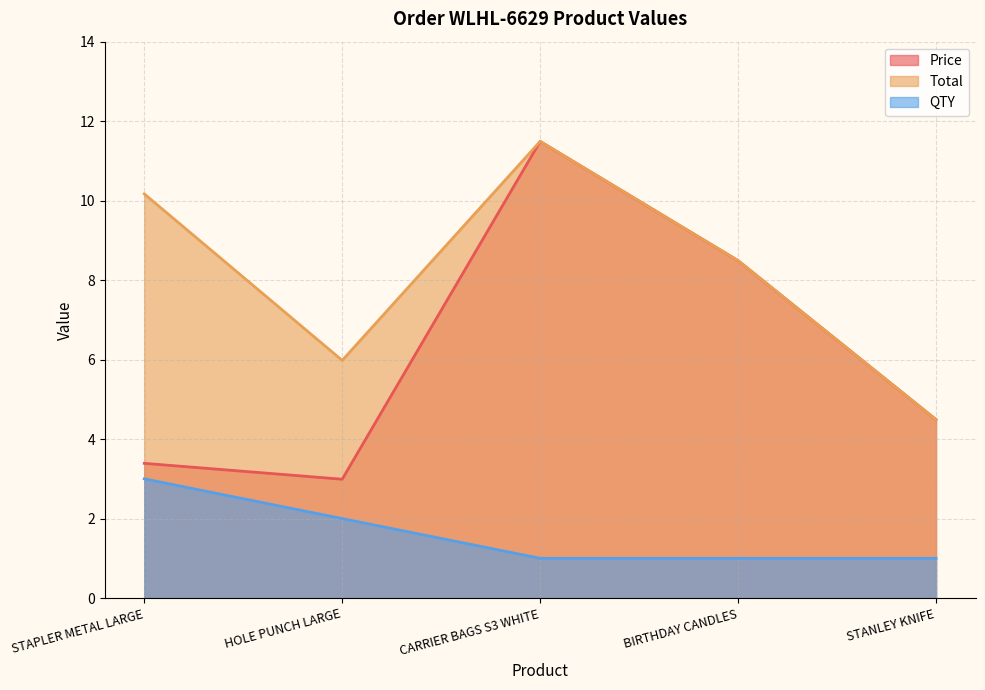

Rank the series by their maximum value, from highest to lowest.

Price, Total, QTY